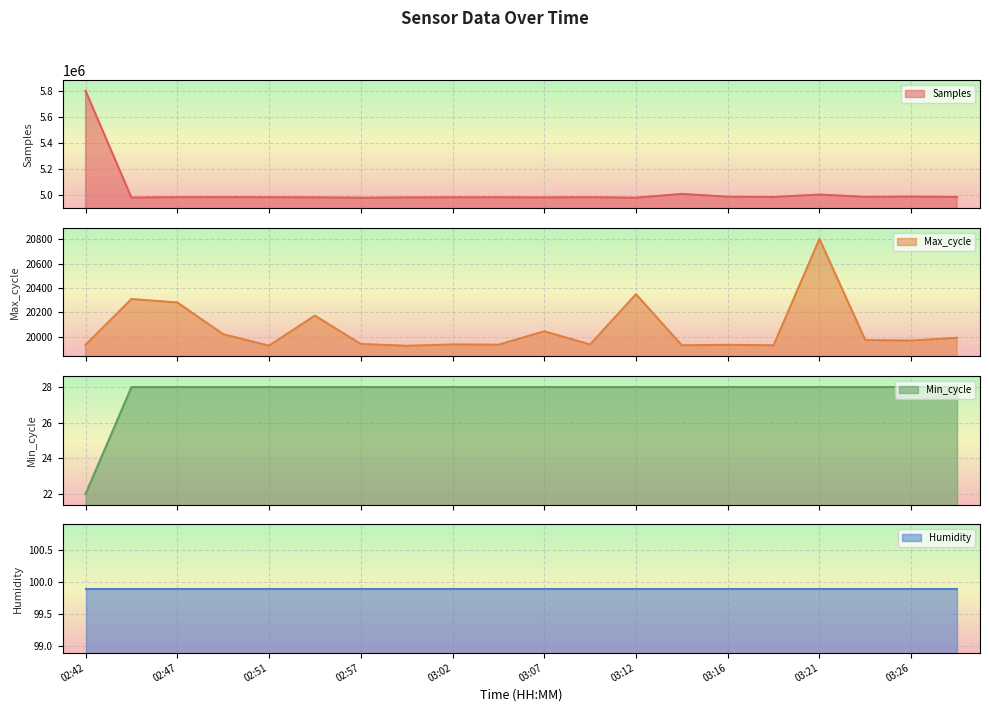

Which series changed the most between 02:44 and 03:04?

Samples